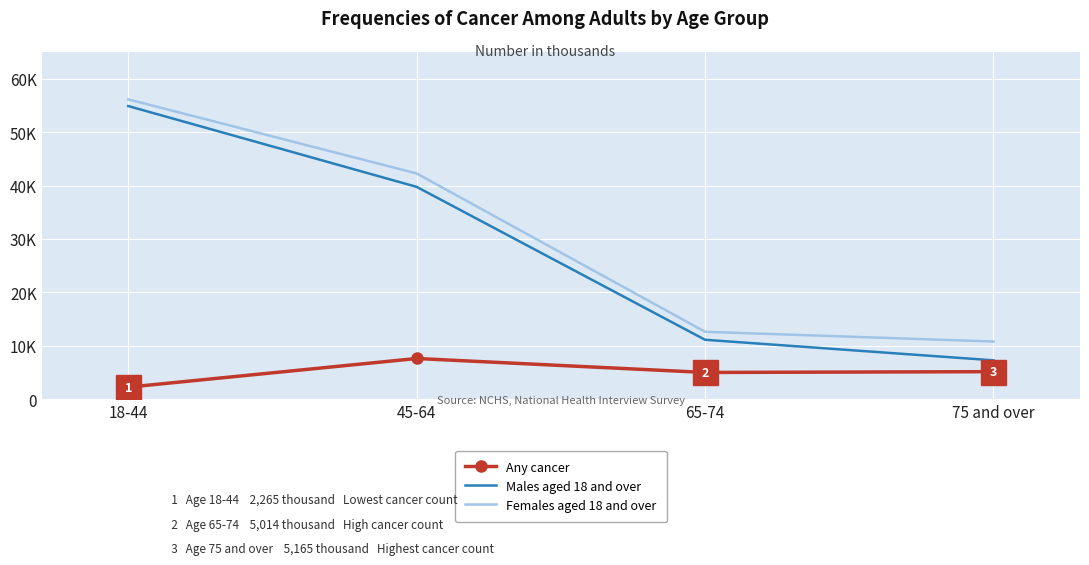

What is the label of the 2nd point from the left?

45-64